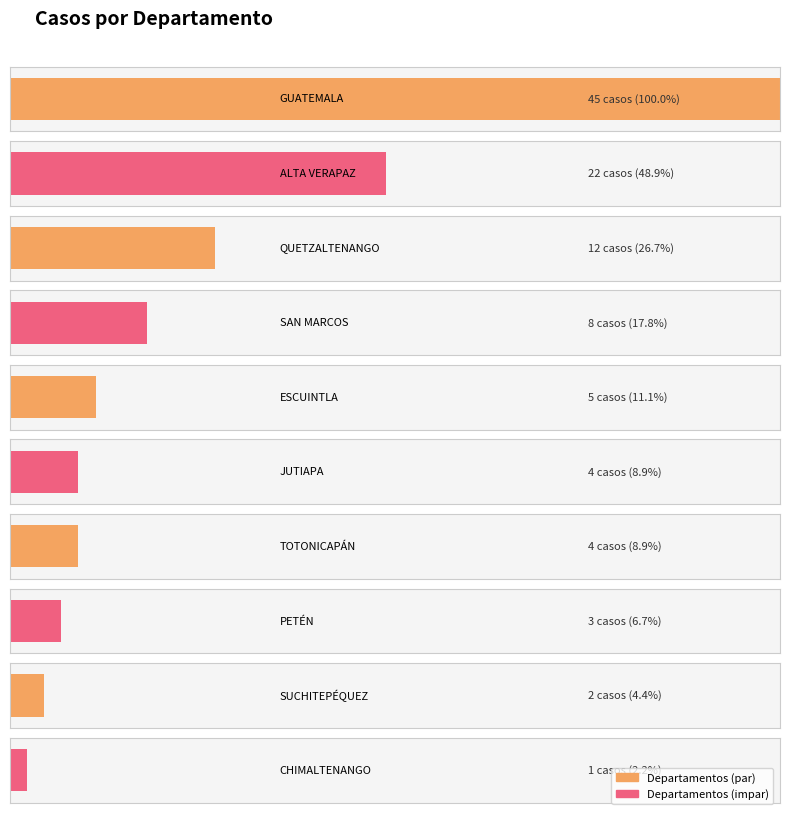

Are the bars grouped side by side (vs. stacked)?

No